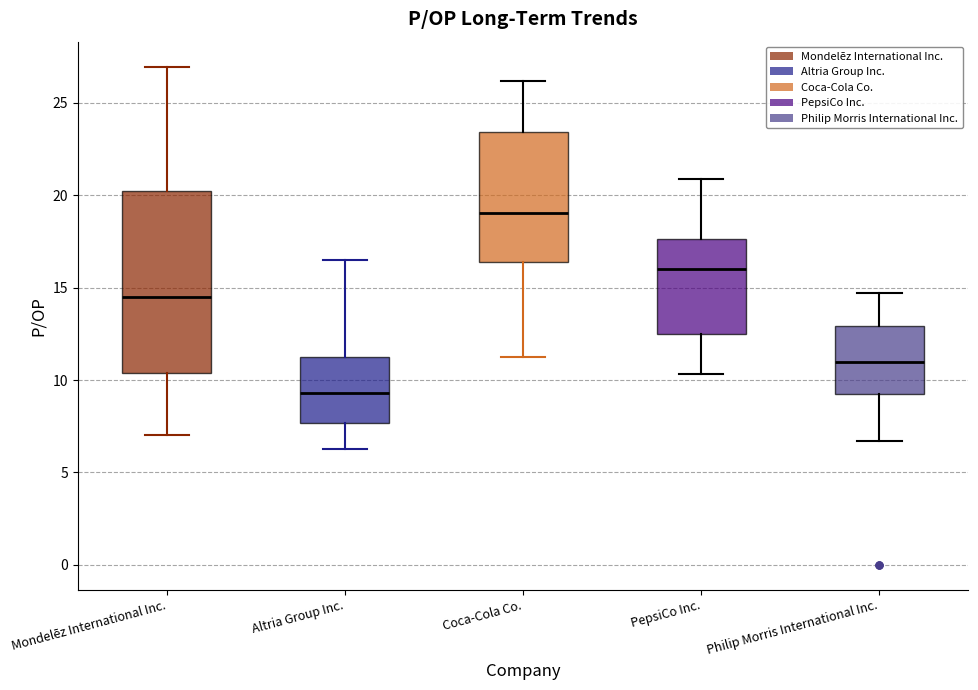

Which box's median line is the lowest?

Altria Group Inc.